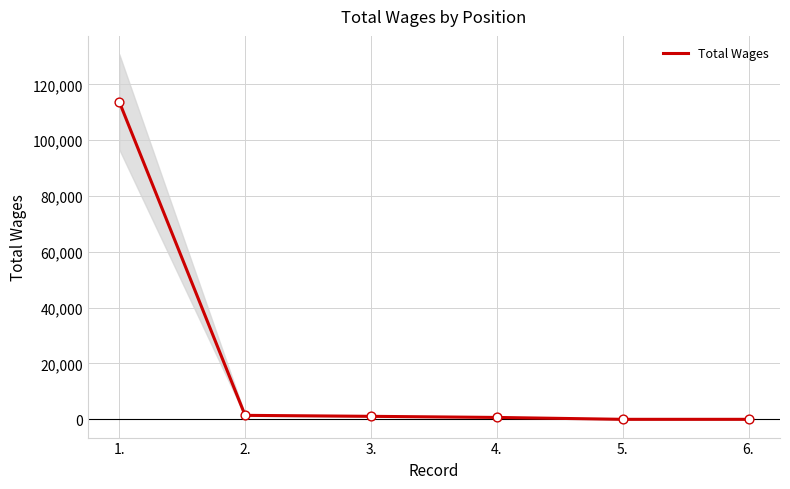

Between 3. and 1., which is larger?

1.